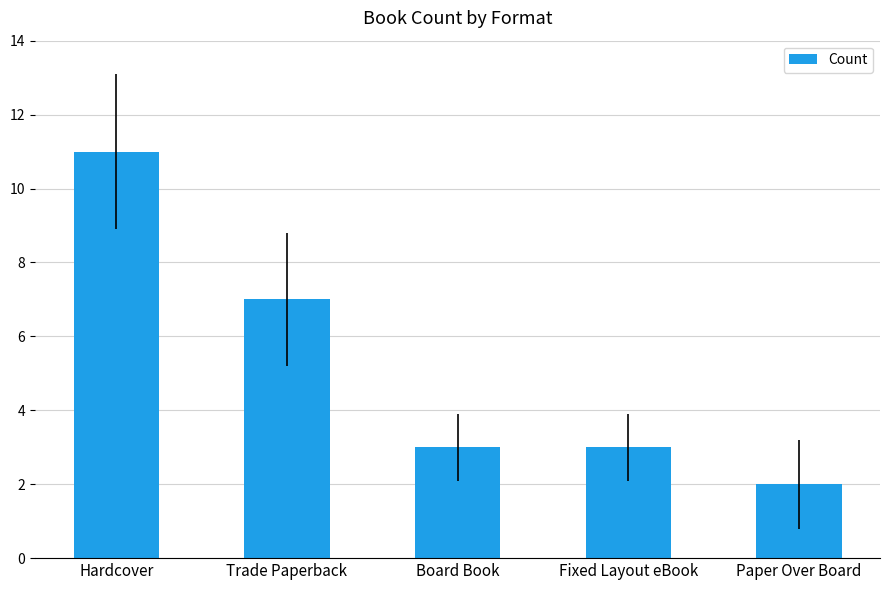

What is the sum of all values?

26